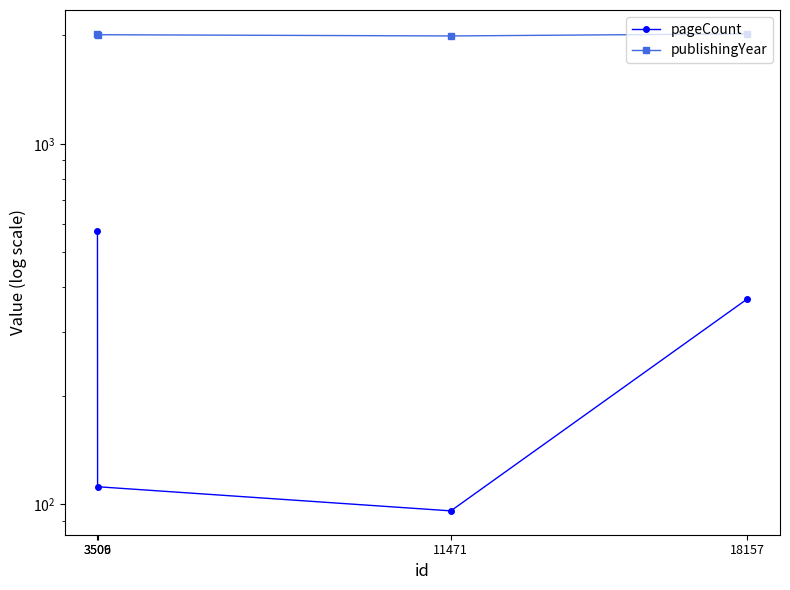

Which label corresponds to the largest value in the chart?

18157